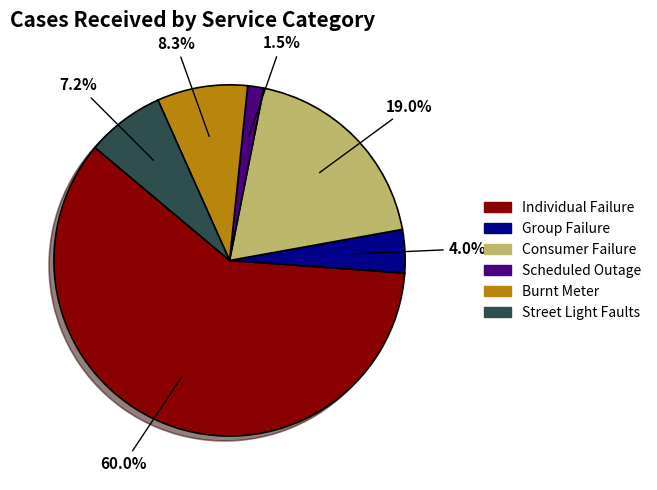

True or false: Individual Failure accounts for 60% of the total.

True